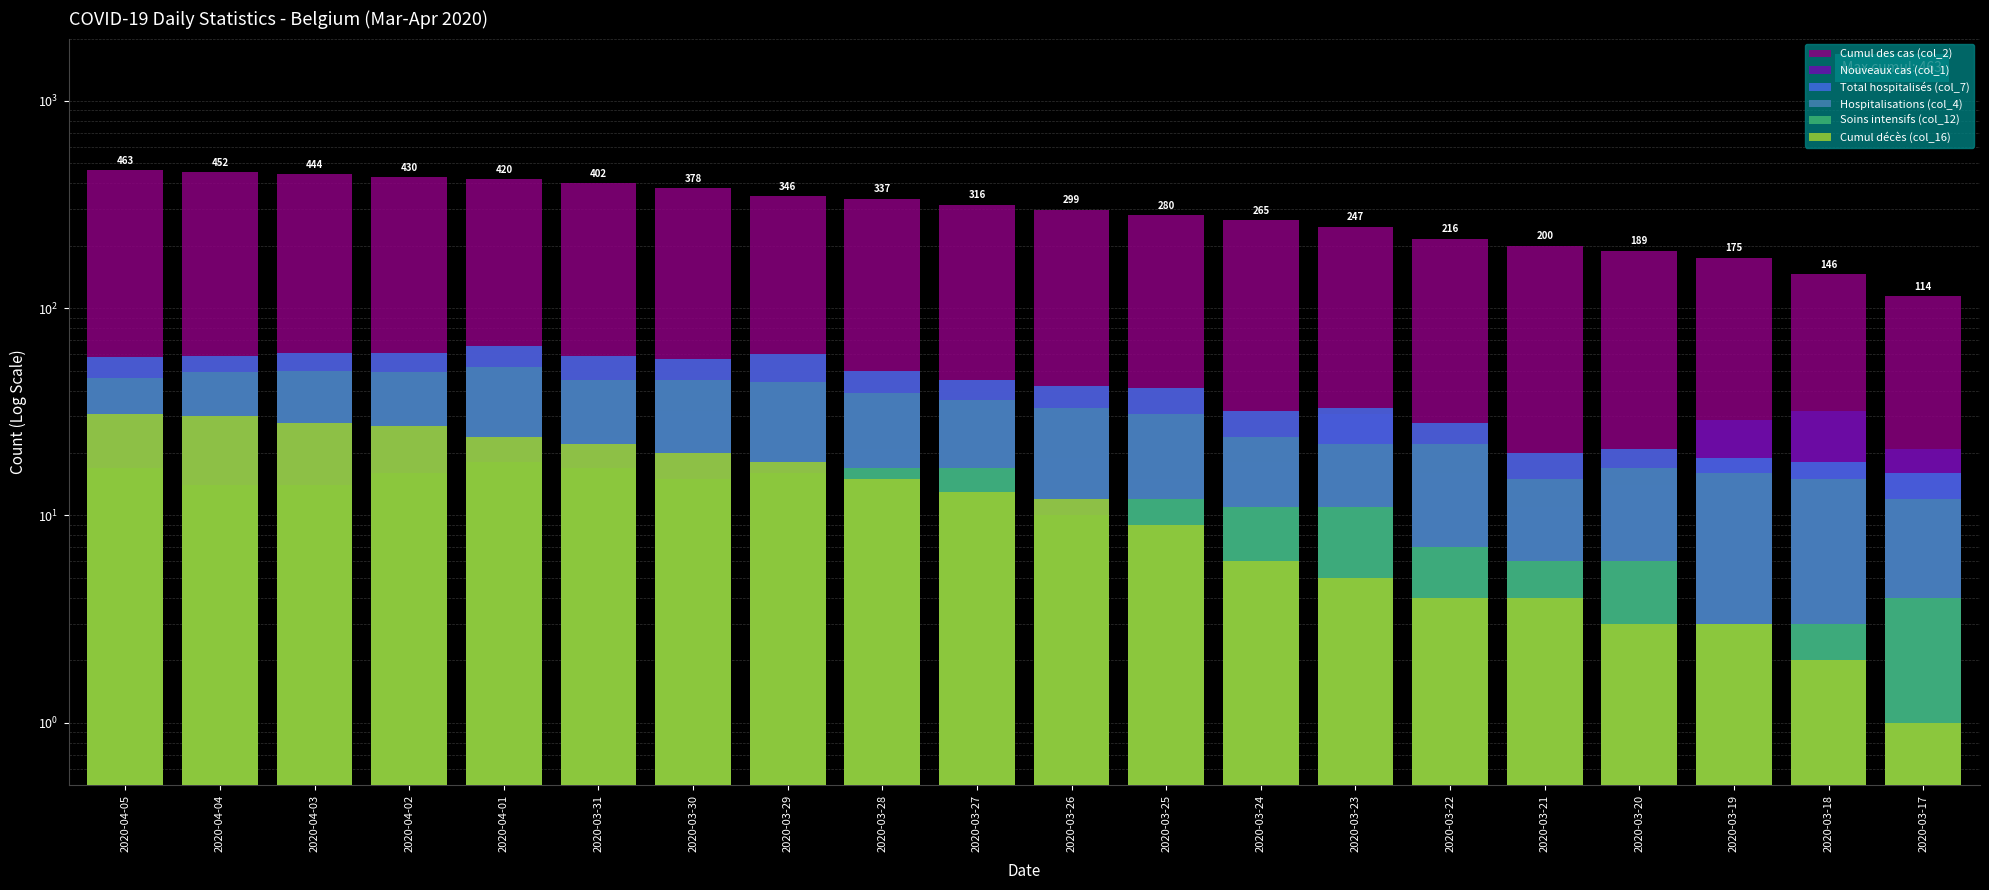

Is it true that Nouveaux cas (col_1) equals 32 at 2020-03-30?

True